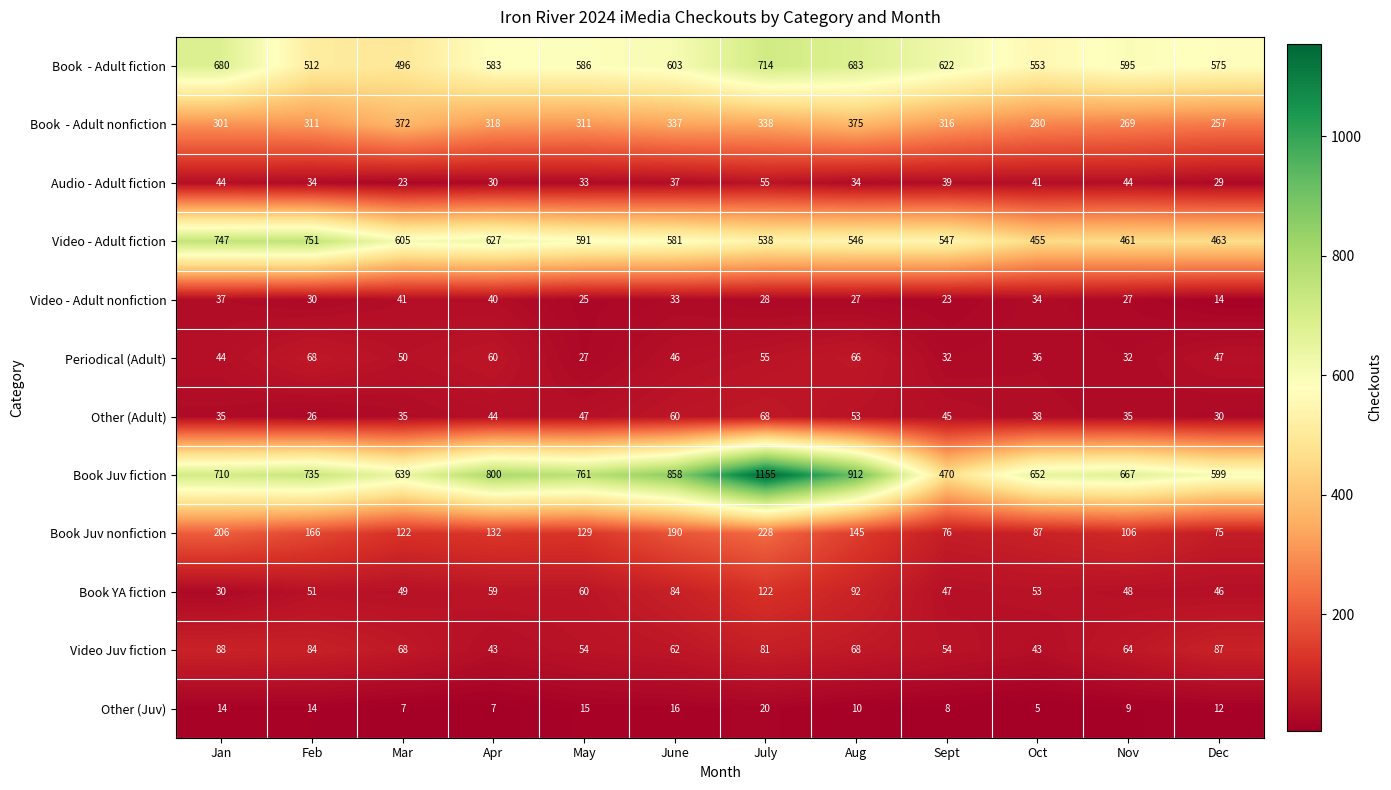

Between May and Nov, which series saw the biggest shift?

Video - Adult fiction